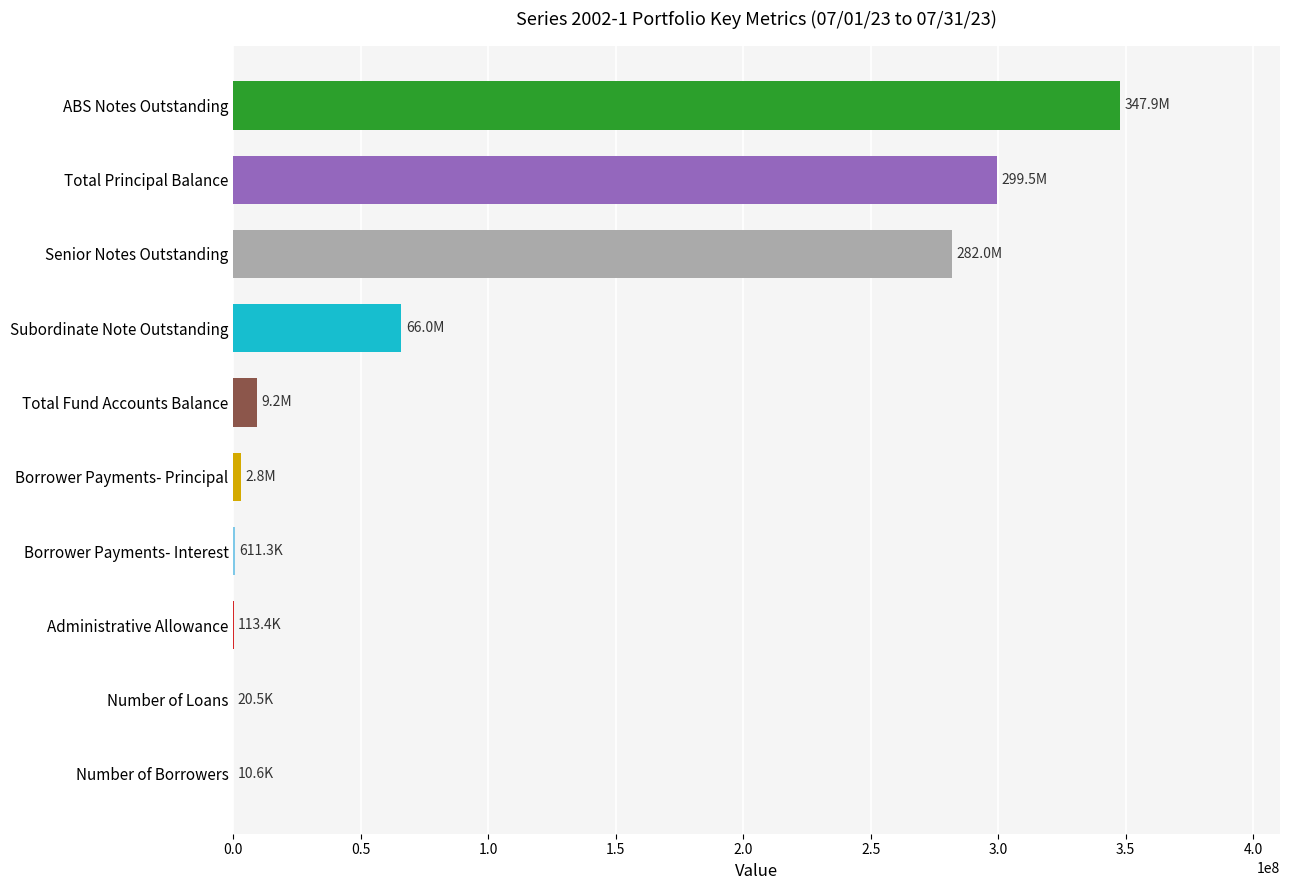

True or false: the data shows 347918000.0 at ABS Notes Outstanding.

True